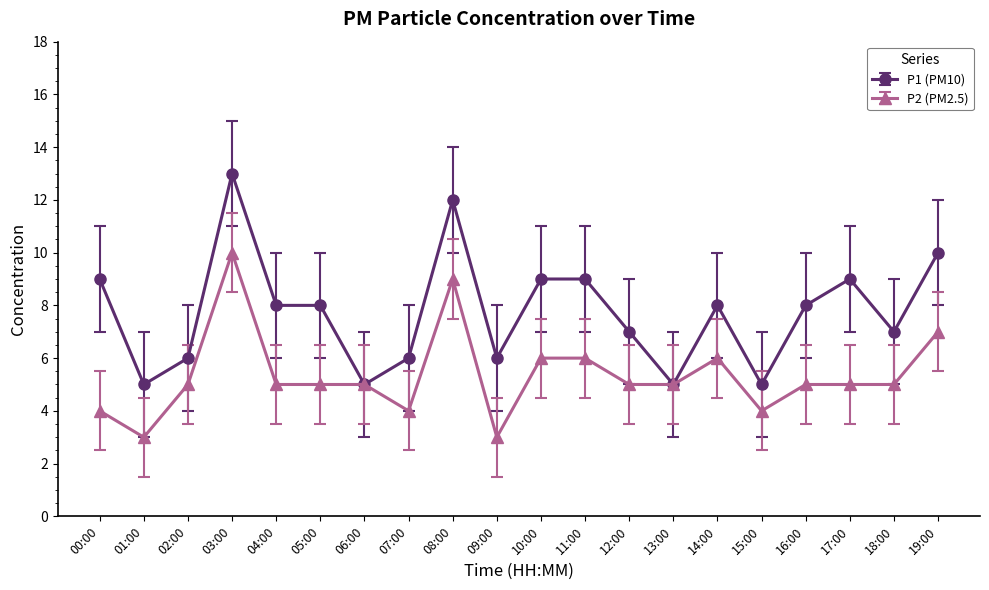

What position from the right is 18:00?

2